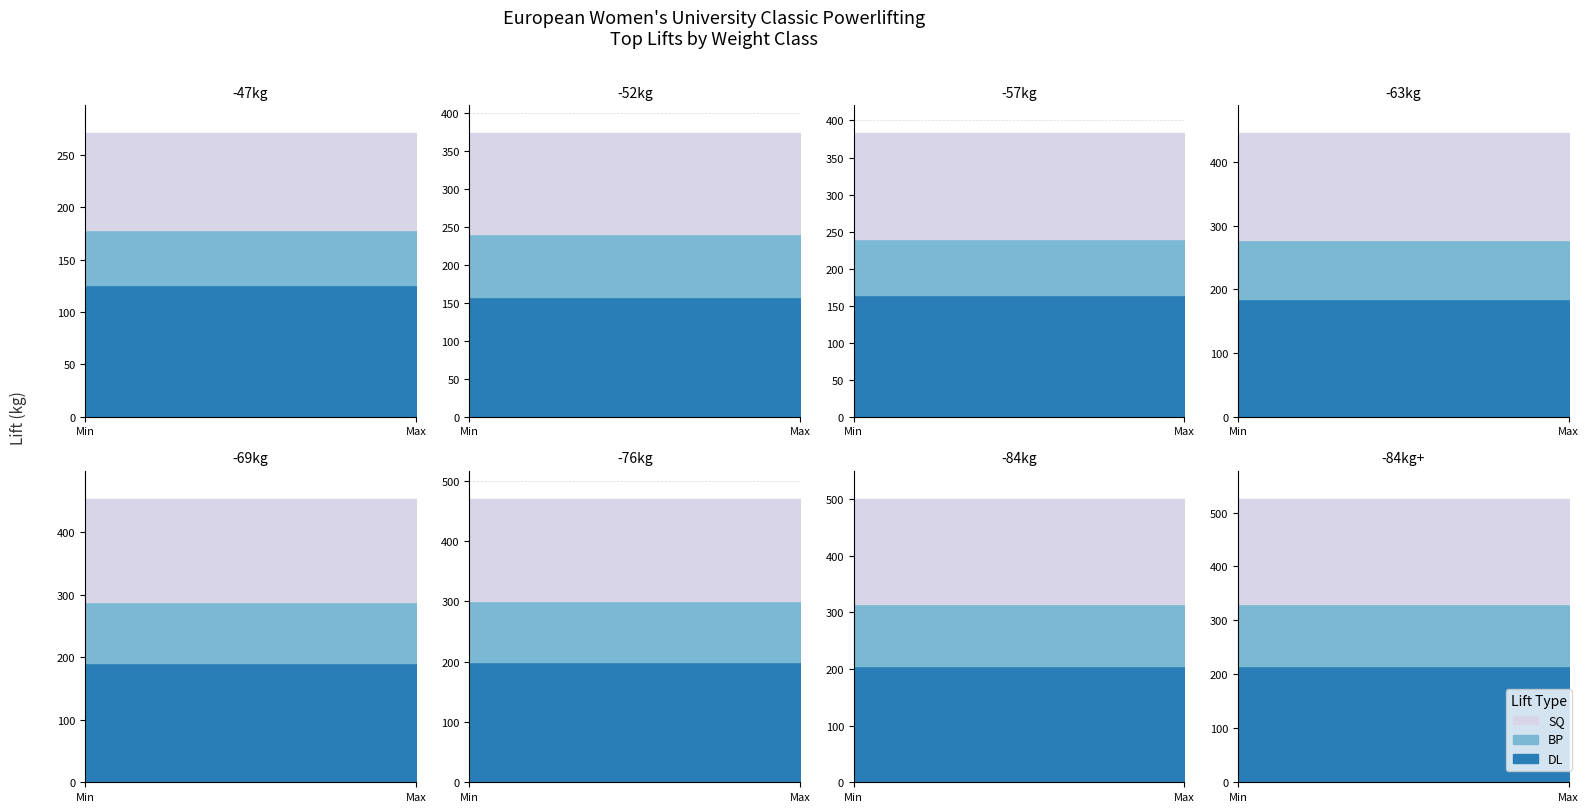

True or false: DL and SQ cross at least once.

False